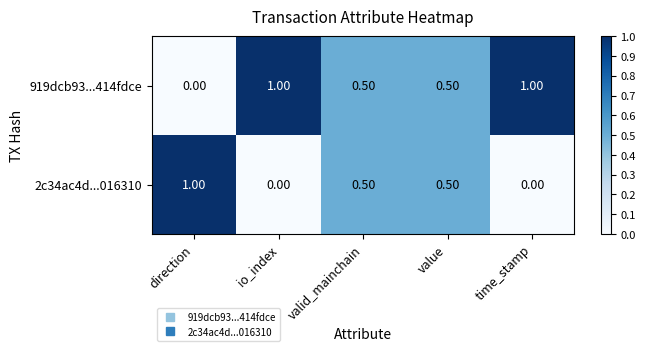

Which category has the highest value in the 2c34ac4d...016310 series?

direction